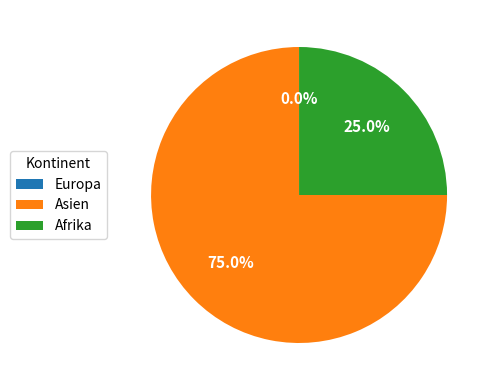

To the nearest percent, what is the difference between the Asien and Afrika slice percentages?

50%